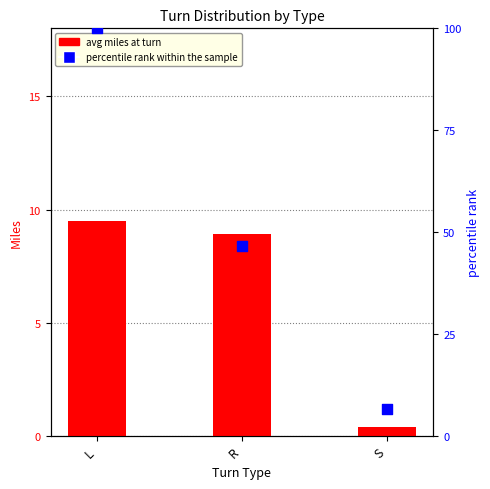

Is the value of avg miles at turn at S greater than the value of percentile rank within the sample at S?

No